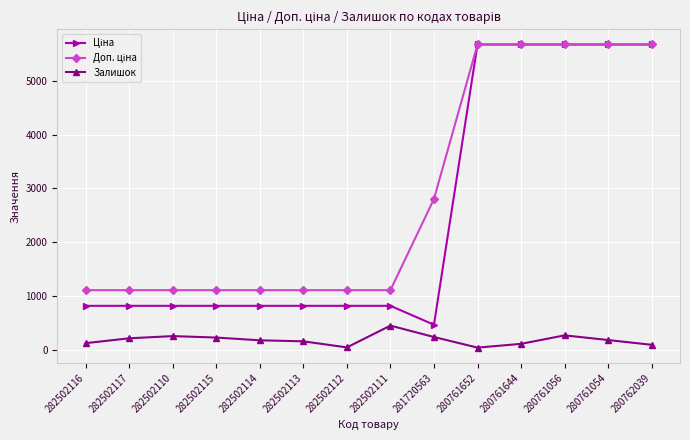

What is the spread (max minus min) of values at 282502111?

658.2